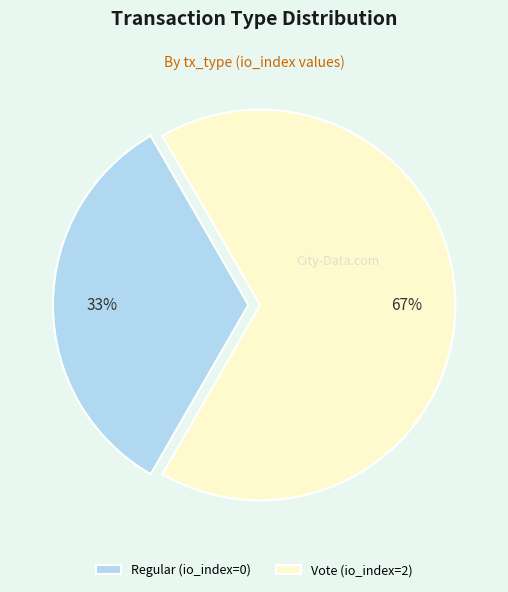

Rank the categories by value from lowest to highest.

Regular, Vote